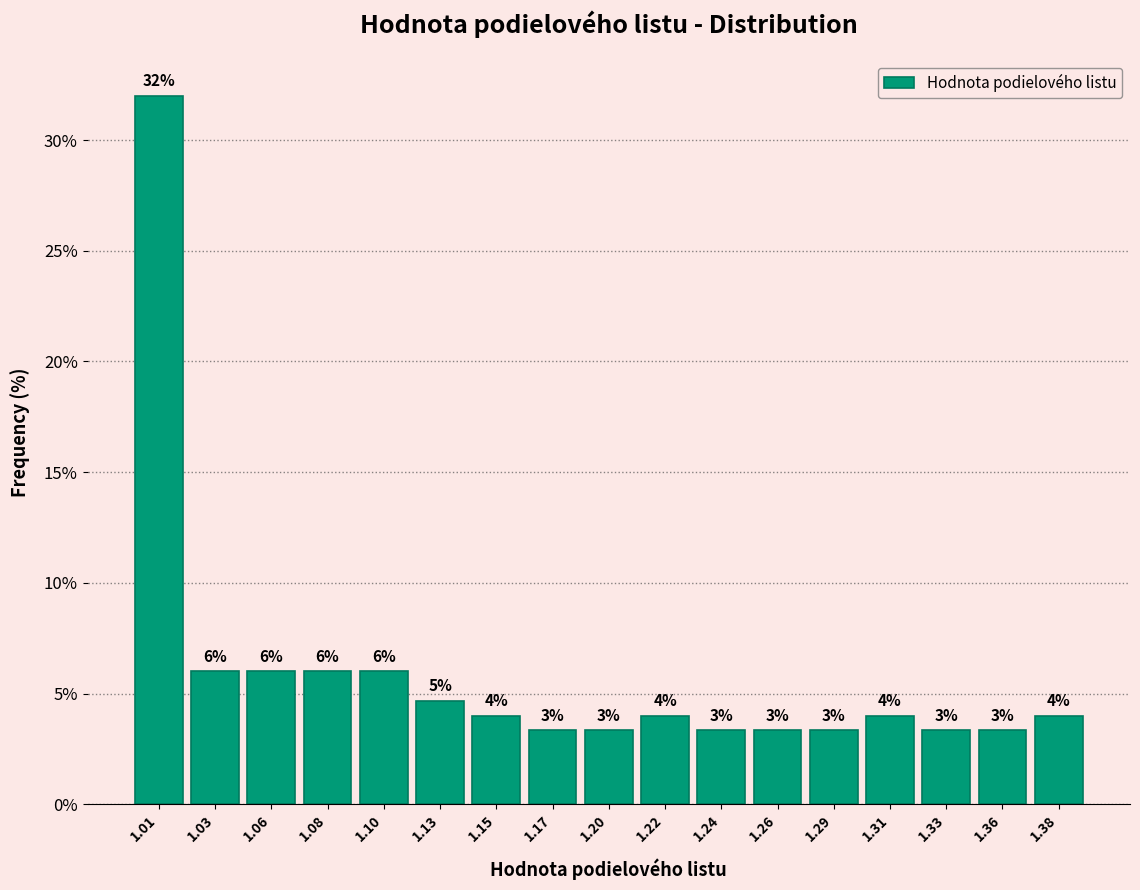

What is the approximate value at 1.03?

6.0